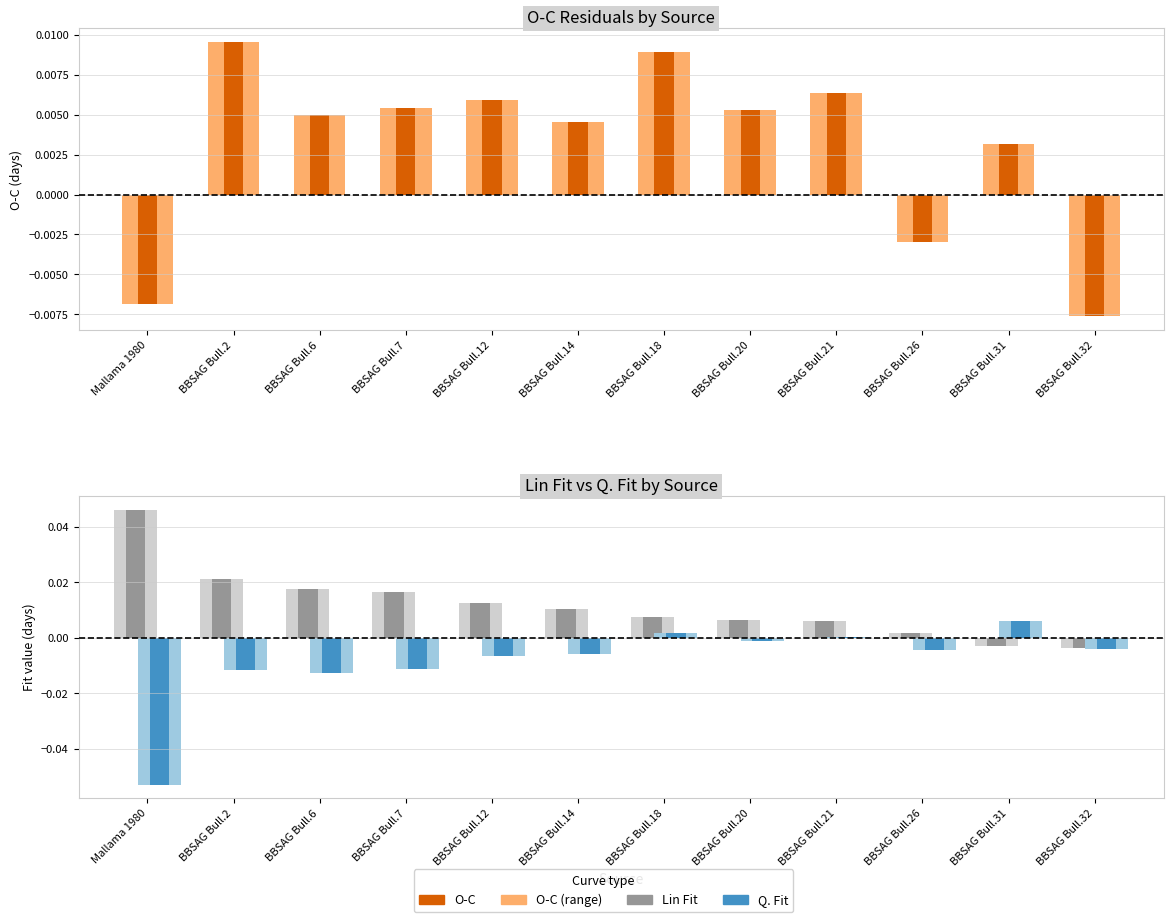

At which category is the sum across all series the highest?

BBSAG Bull.2